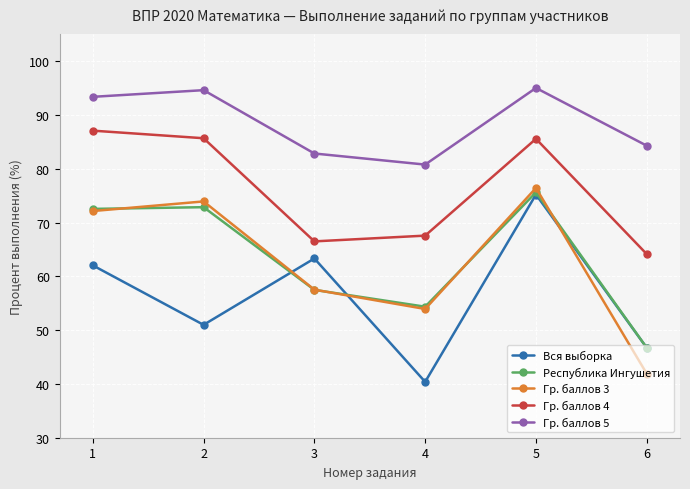

What is the value of the Гр. баллов 4 point at the 6th from the left?

64.1